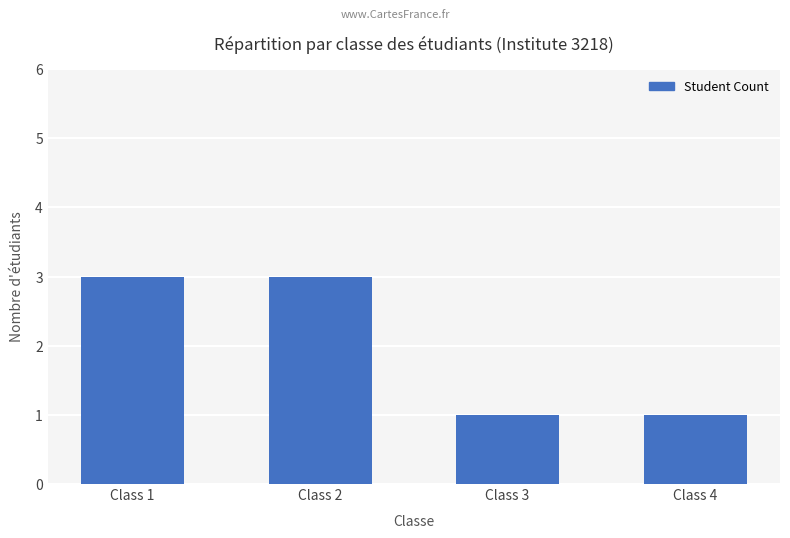

Reading left to right, transcribe all the data shown in this chart.

Class 1=3	Class 2=3	Class 3=1	Class 4=1